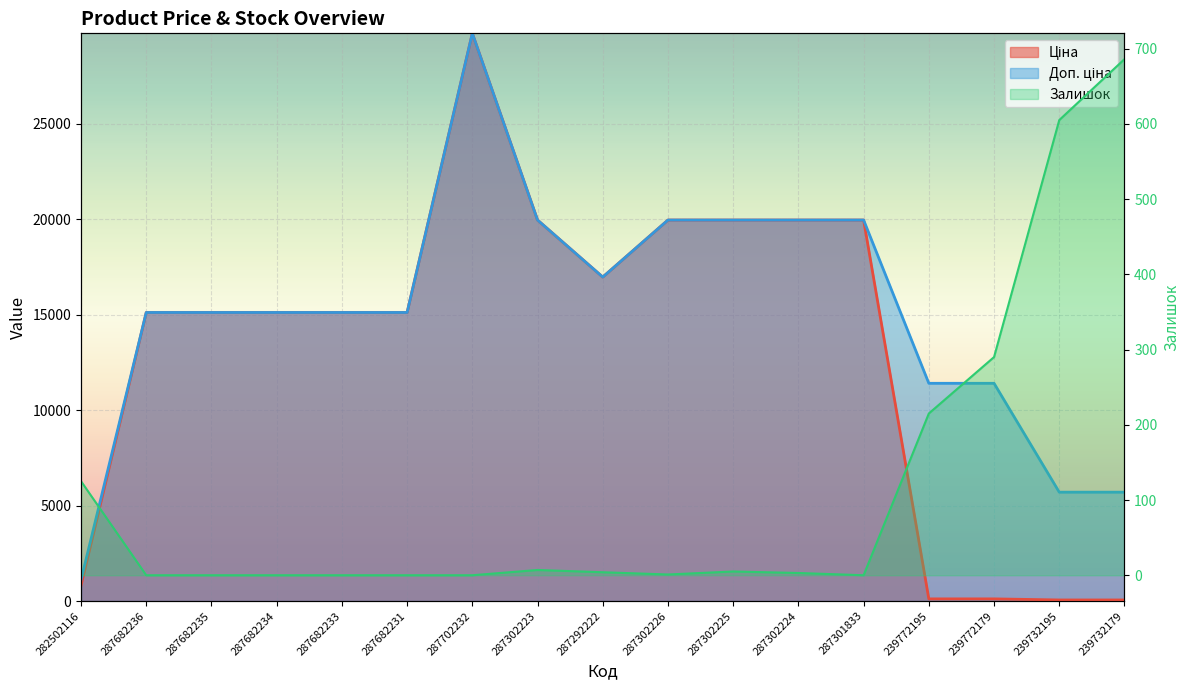

True or false: Доп. ціна has a value of 9518.9 at 287302225.

False